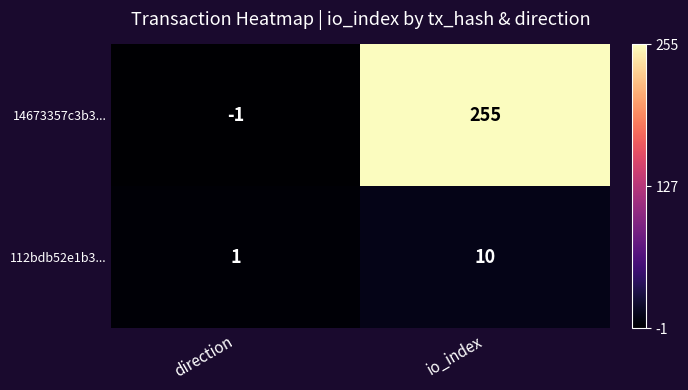

Which series has the largest total across all categories?

14673357c3b3...